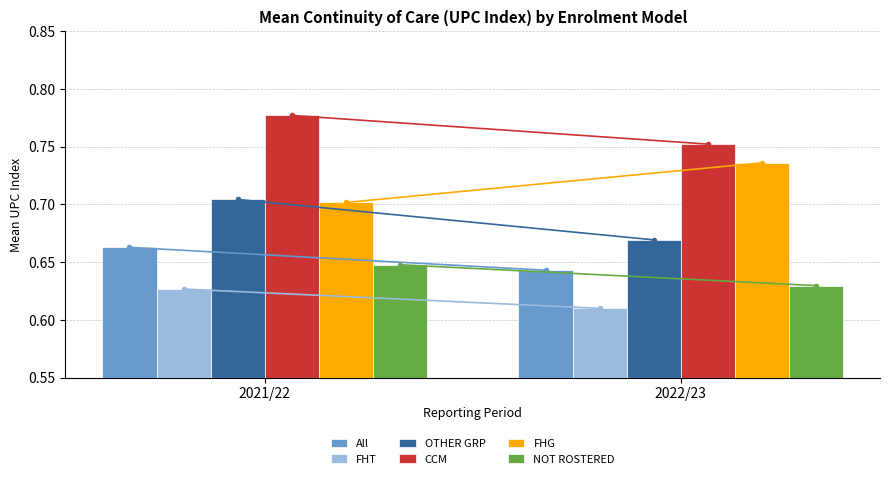

True or false: FHG has a value of 0.7 at 2022/23.

True